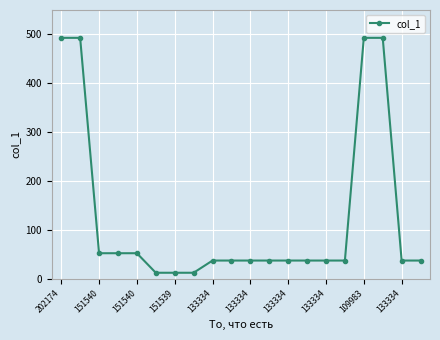

Is this an area chart (filled region under the line)?

No